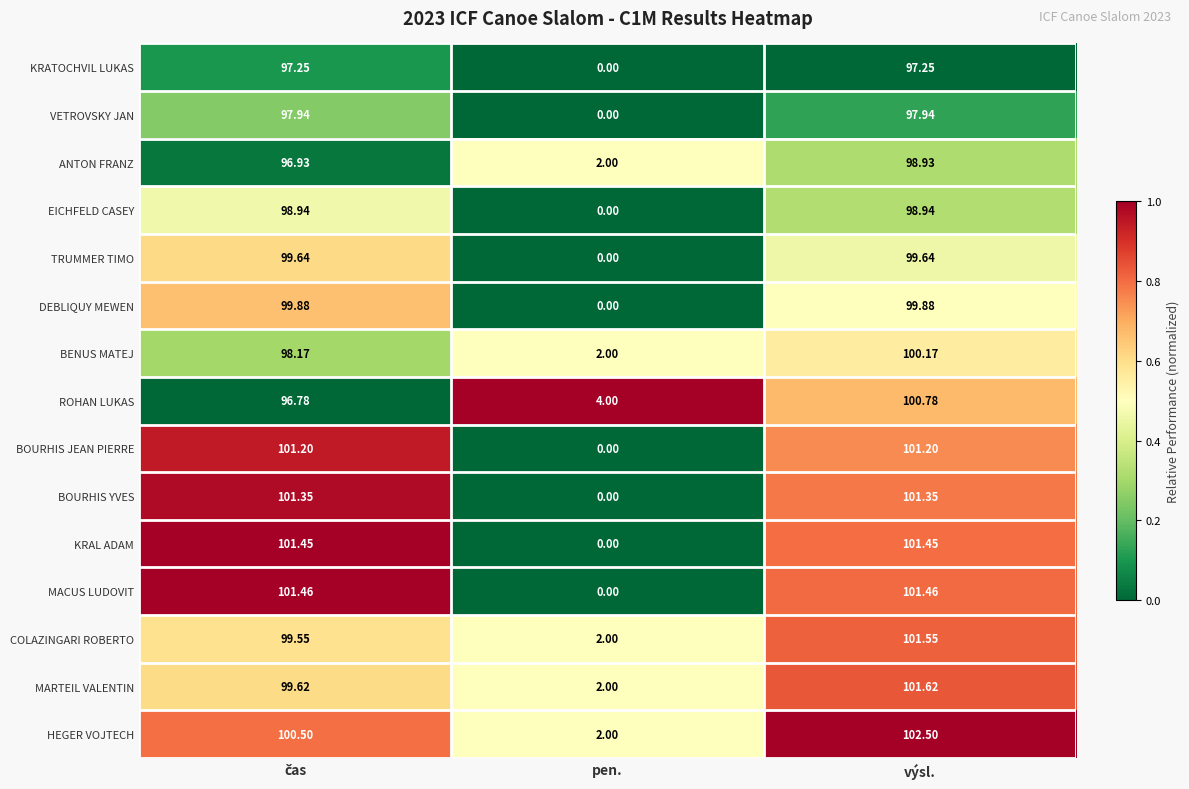

At which label does KRAL ADAM reach its minimum?

pen.